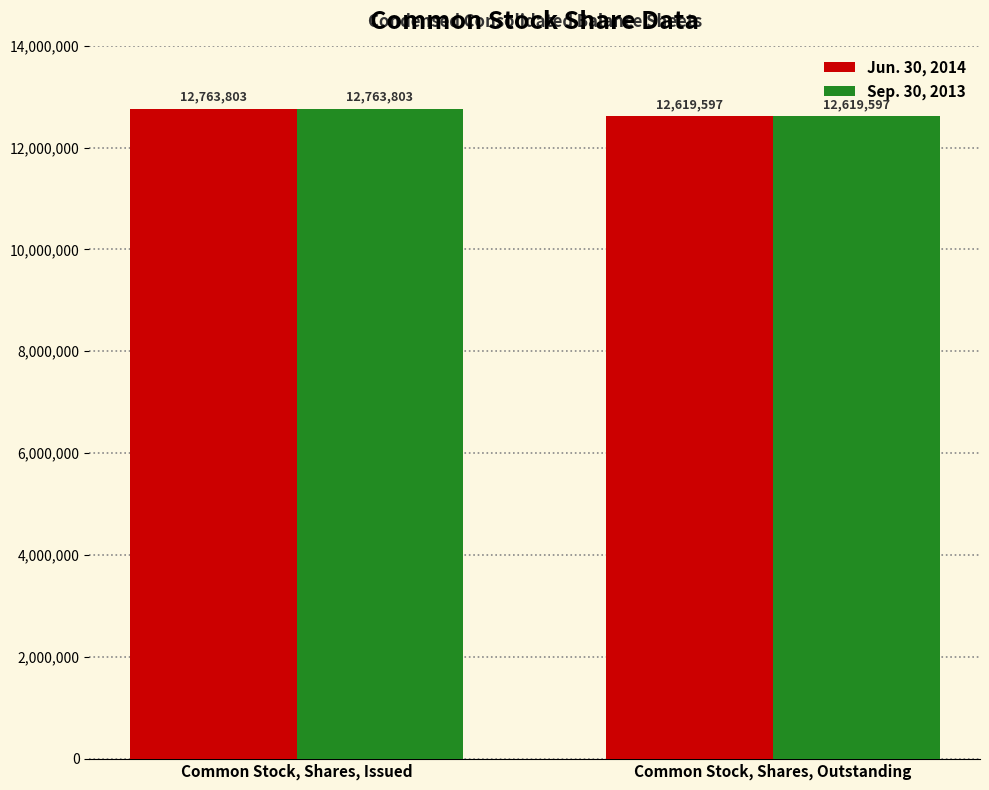

What is the minimum value for Sep. 30, 2013?

12619597